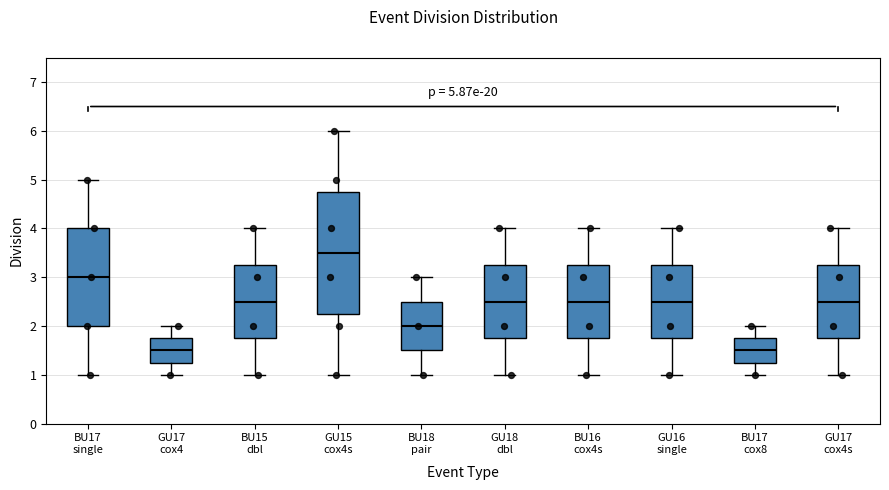

Which box is the tallest, from its lower edge to its upper edge?

GU15 cox4s